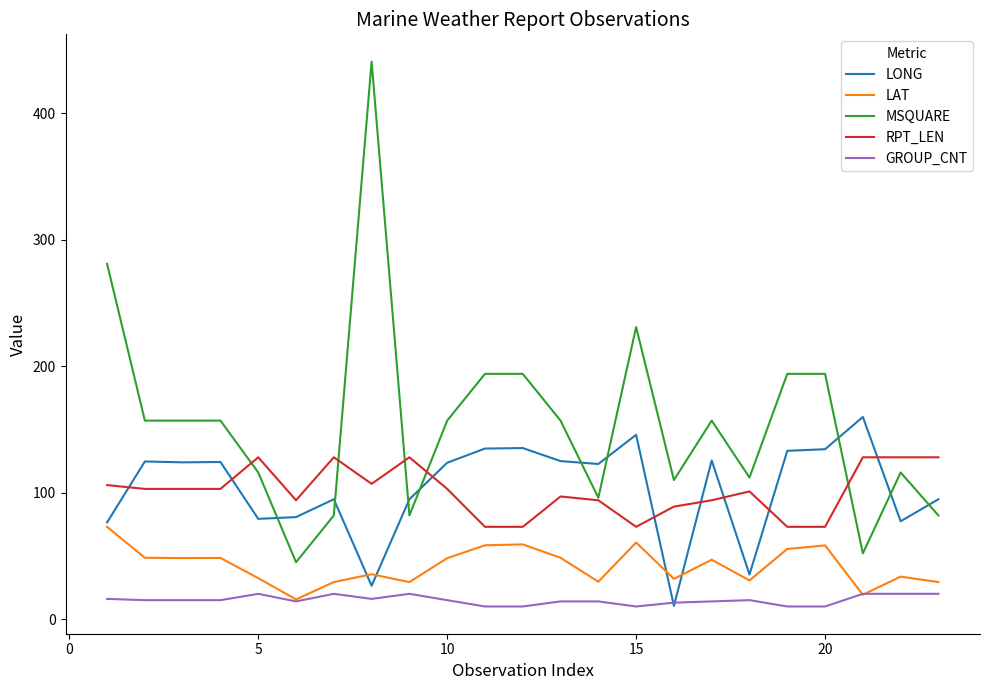

What is the smallest value displayed?

10.0